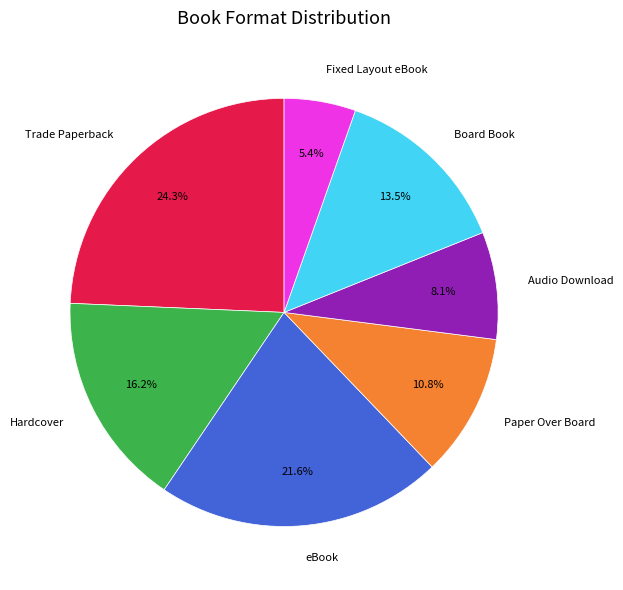

What is the ratio of the value at Hardcover to the value at Fixed Layout eBook?

3.0